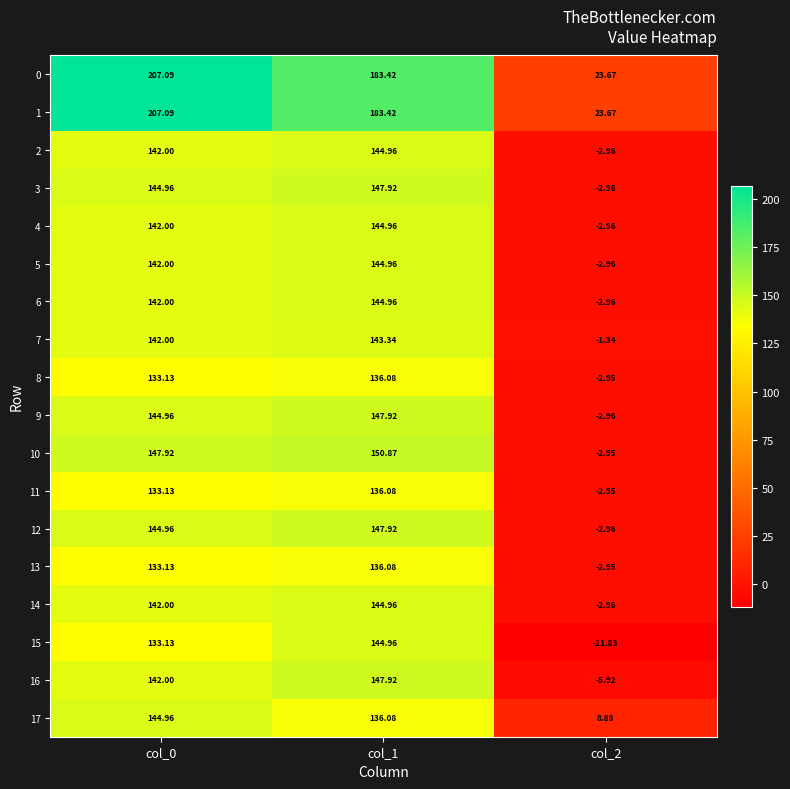

How many negative values does the 2 series have?

1